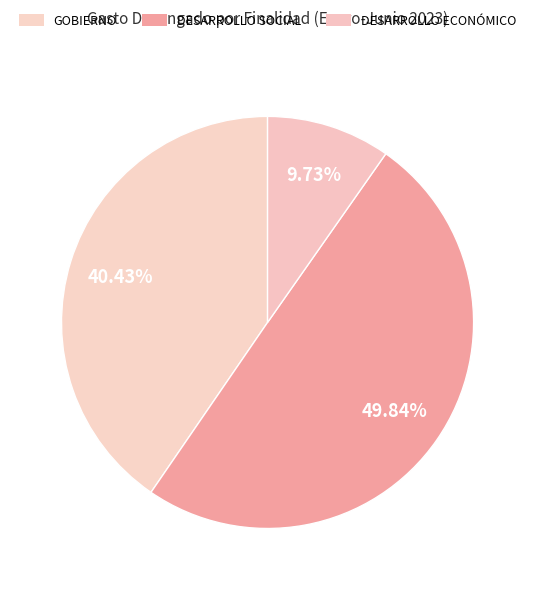

Is it true that DESARROLLO ECONÓMICO is 18% of the pie?

False